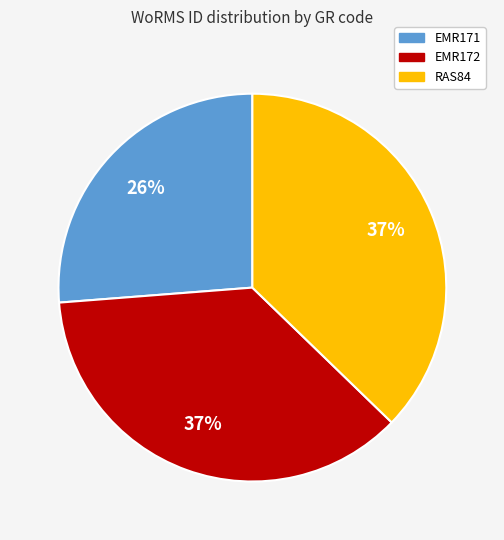

The EMR172 slice represents 37% of the pie. True or false?

True